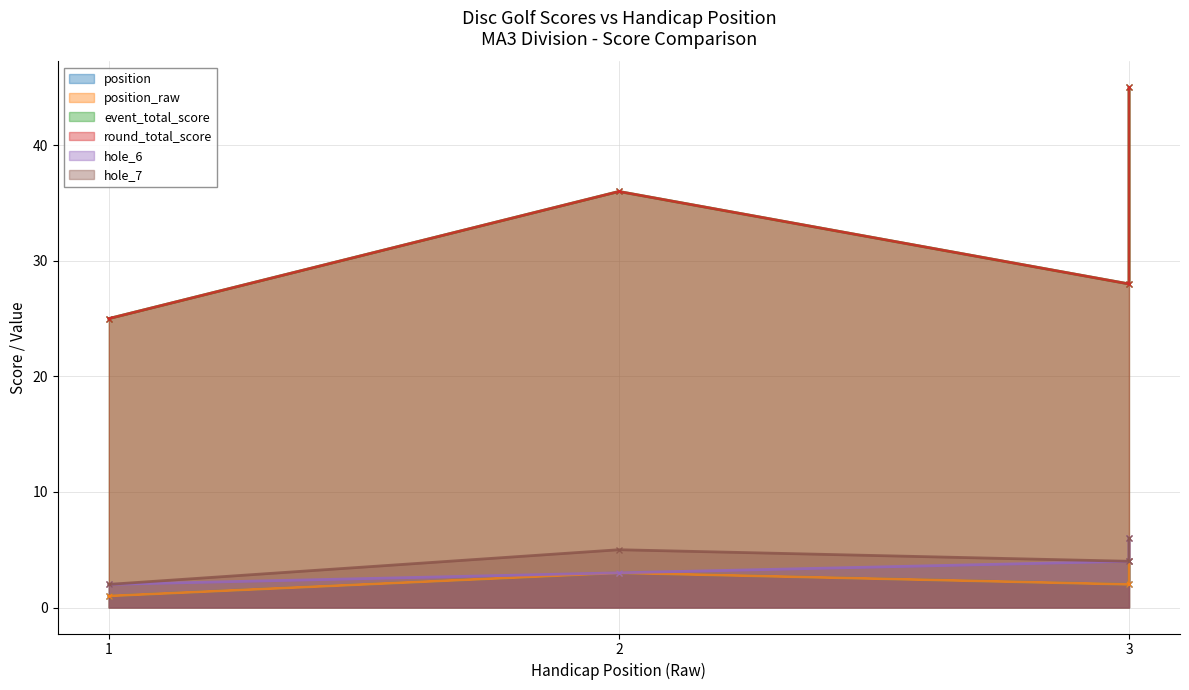

How many lines are shown in the chart?

6